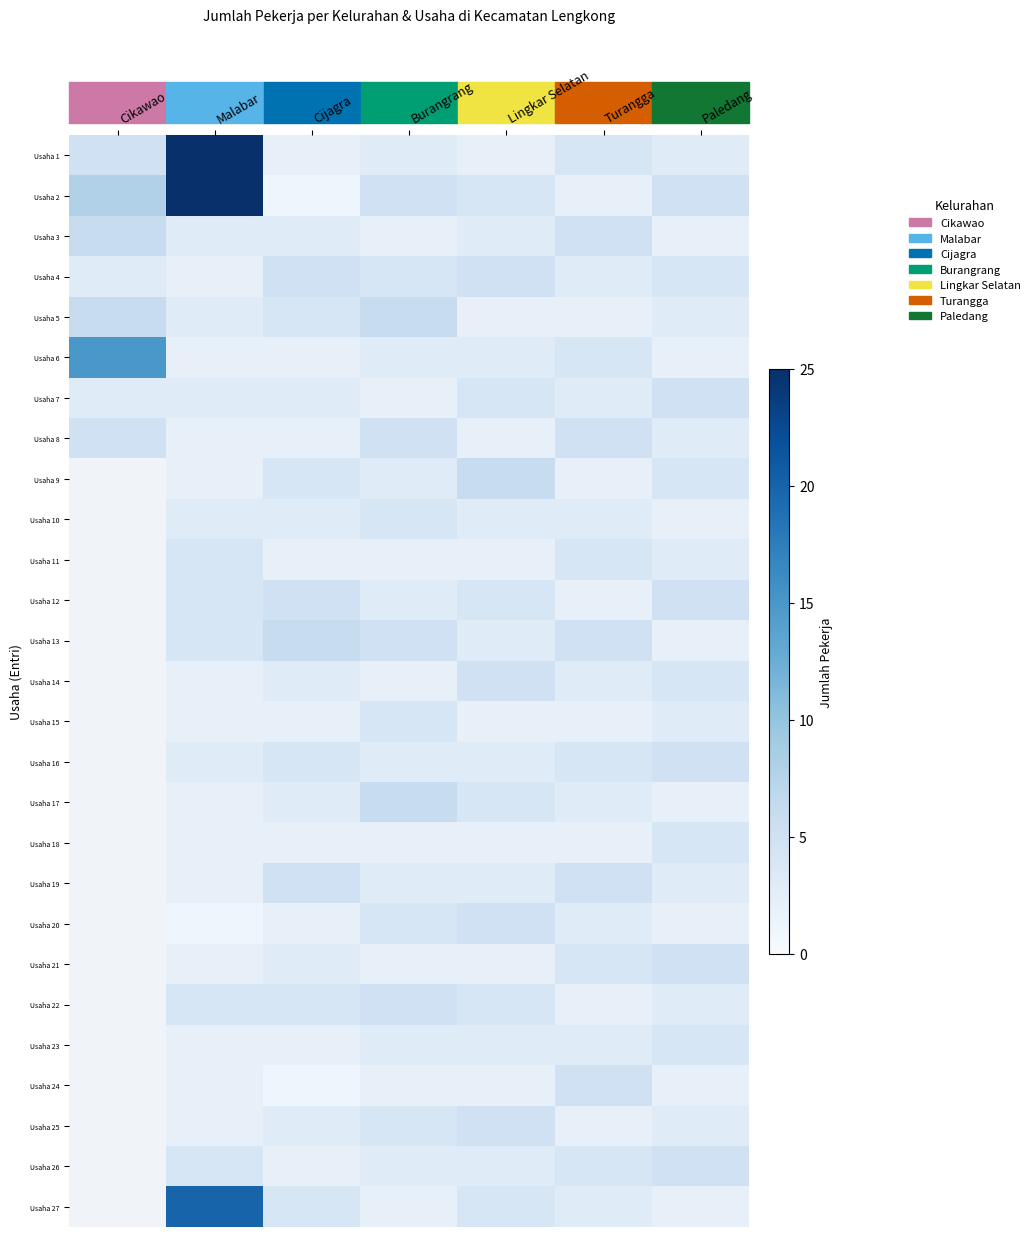

At which label does Usaha 3 first exceed 3?

Cikawao